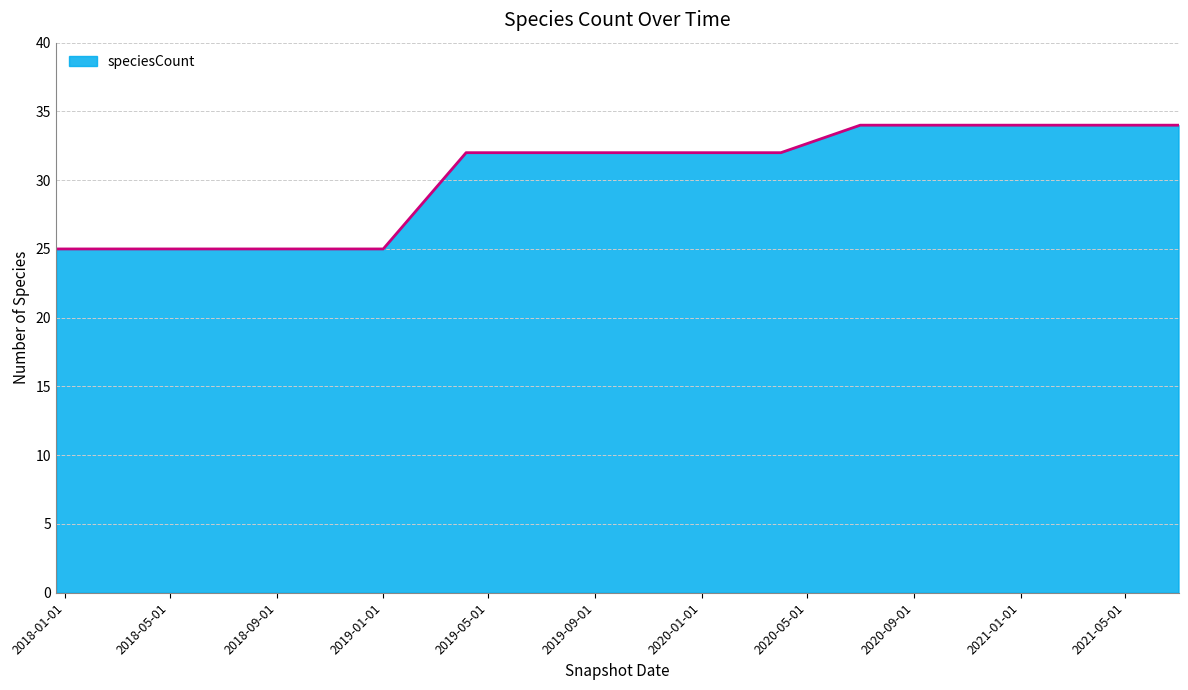

What is the difference between the maximum and minimum values?

9